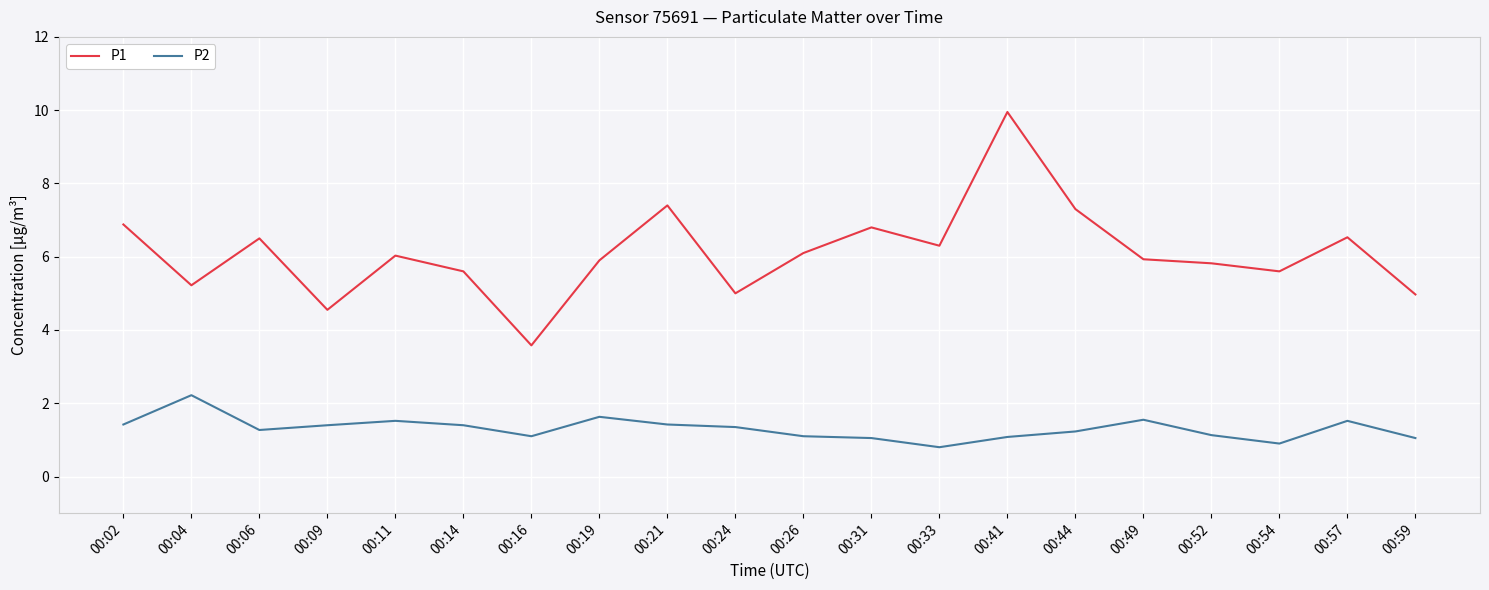

True or false: P2 has a value of 0.5 at 00:06.

False